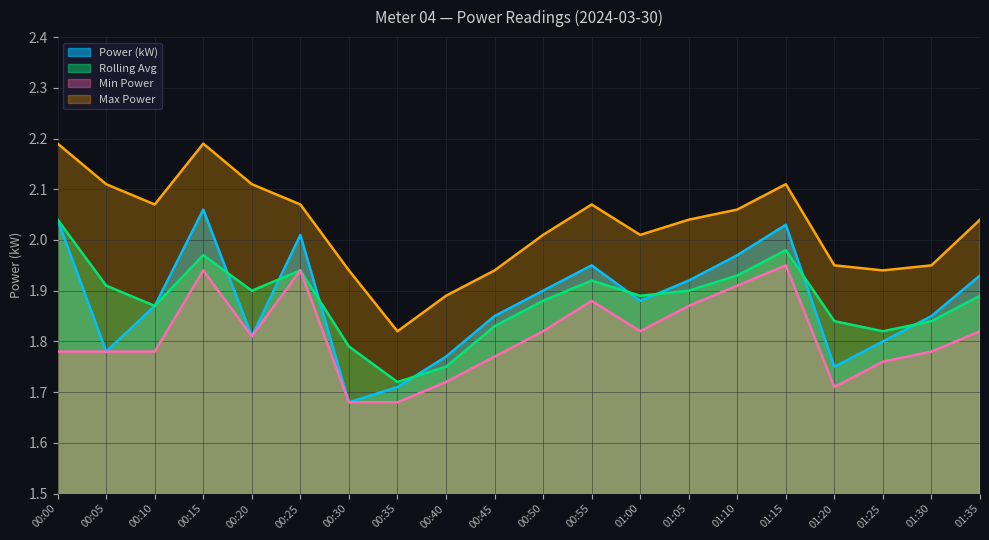

At how many categories does at least one series exceed 1?

20